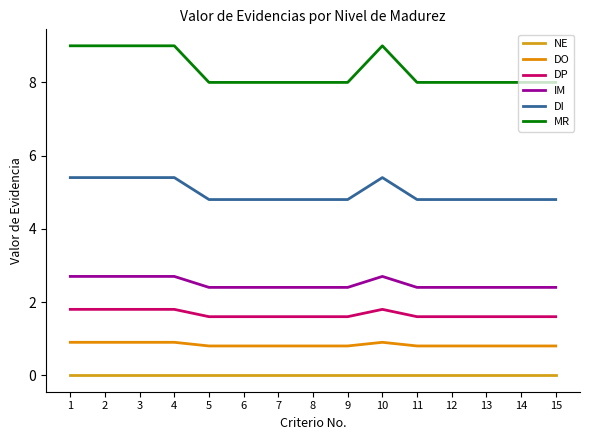

Rank the series by their maximum value, from lowest to highest.

NE, DO, DP, IM, DI, MR